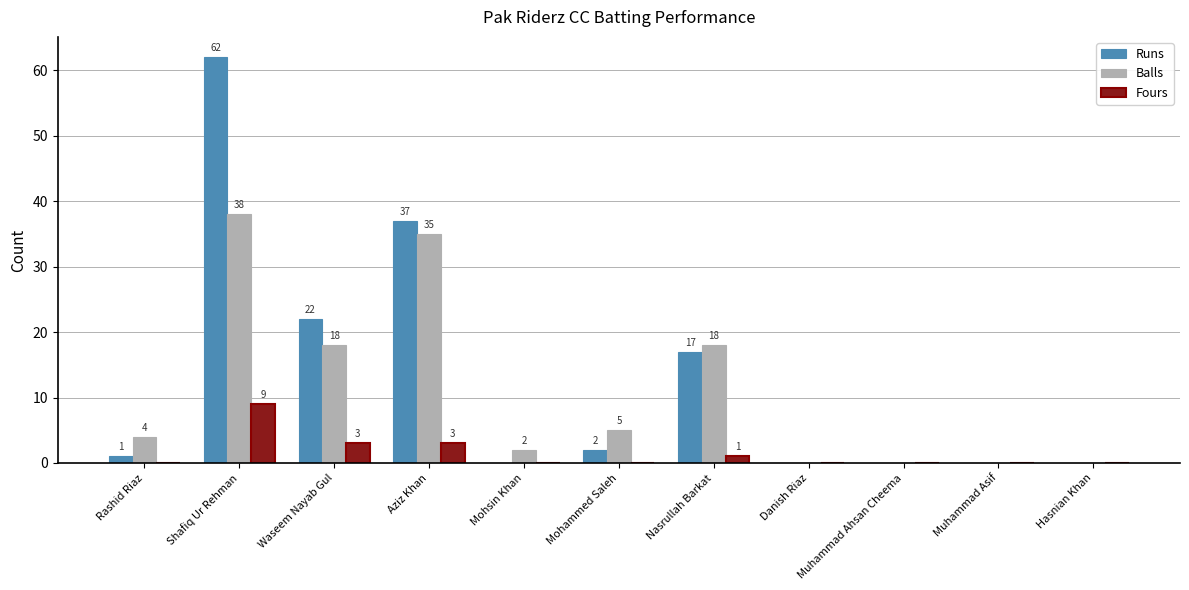

Read the Fours value at Nasrullah Barkat.

1